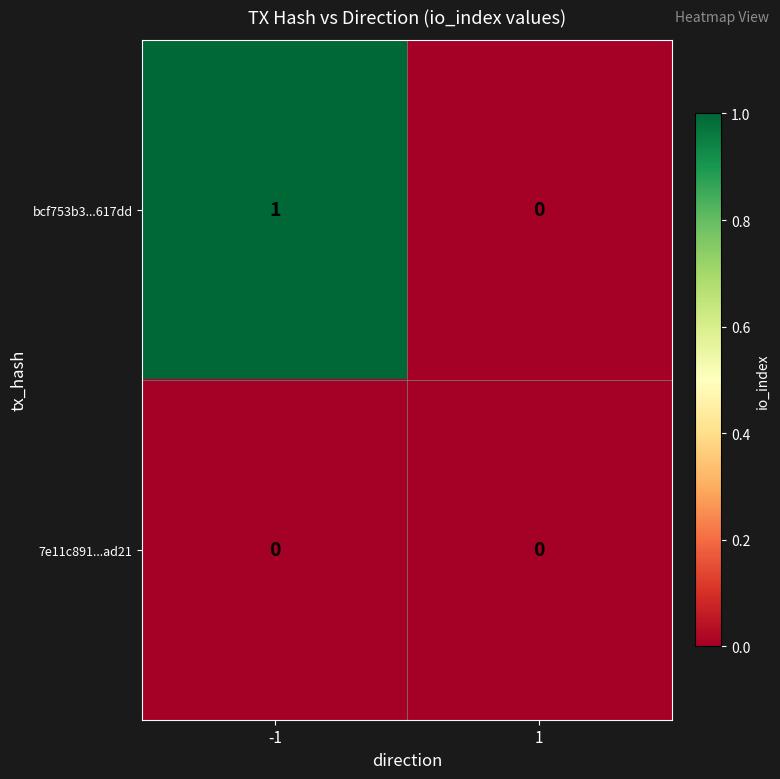

List the series in order of their peak value, lowest first.

7e11c891...ad21, bcf753b3...617dd